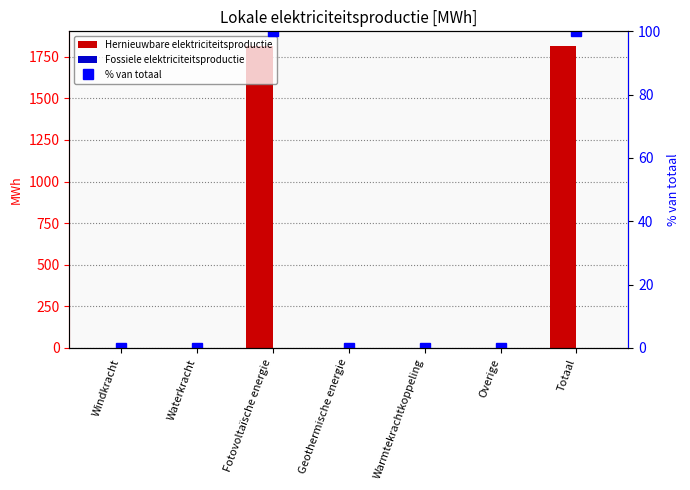

What is the label of the 6th bar from the left?

Overige